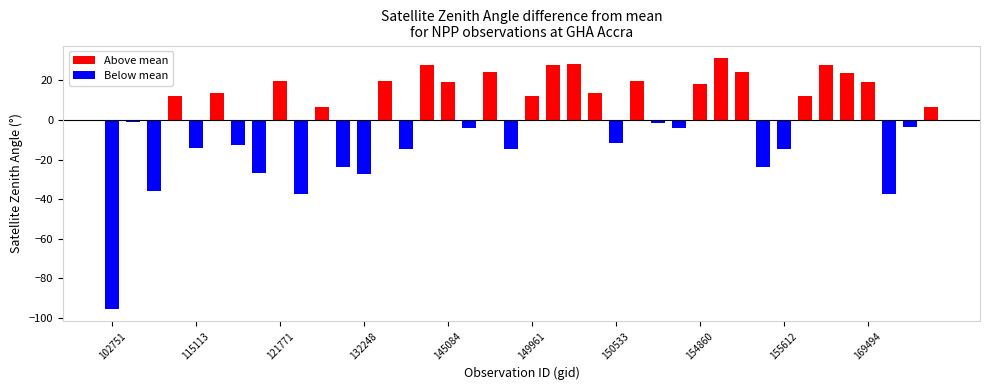

What is the difference between the maximum and minimum values in the Above mean series?

24.9